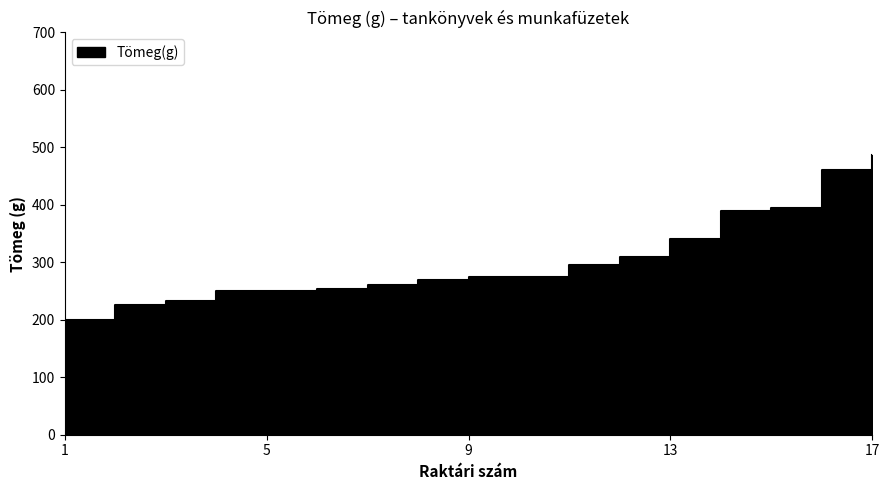

What is the greatest value displayed?

486